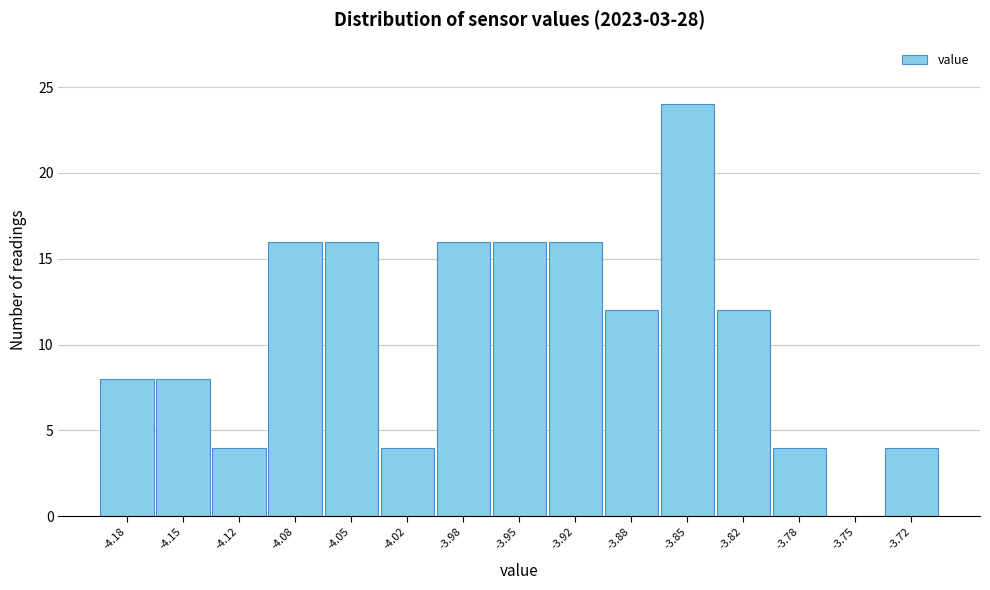

Over which range of the x-axis is the bar tallest?

-3.865 to -3.835